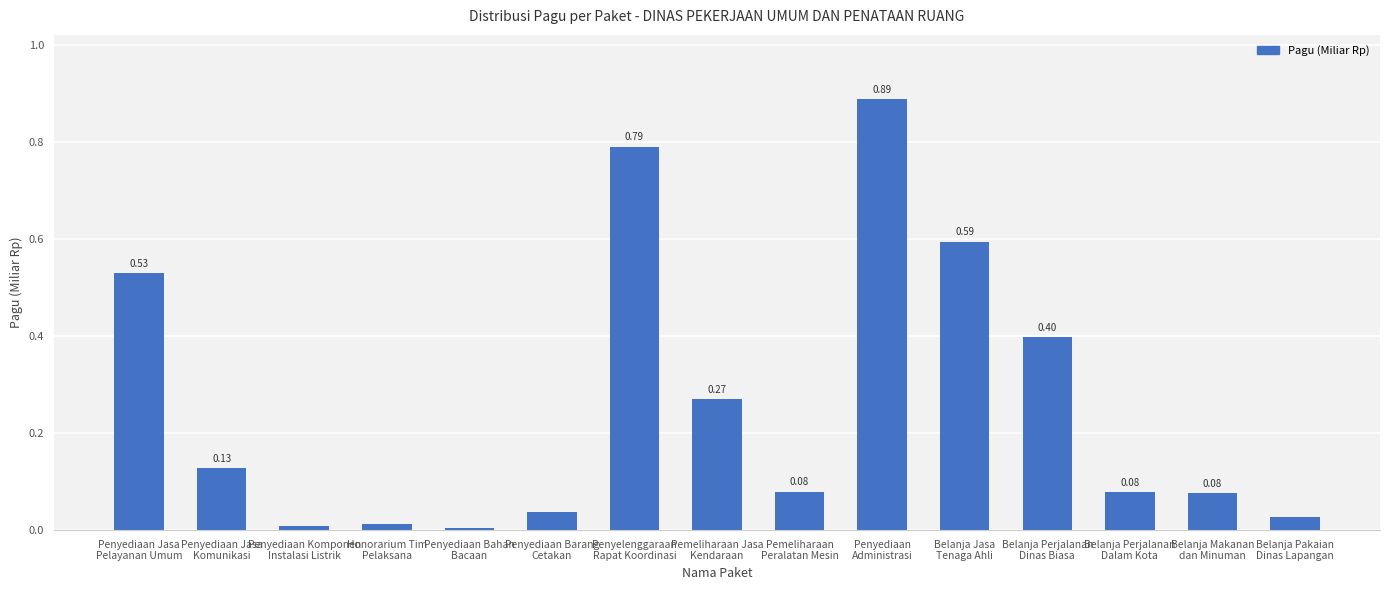

What is the sum of all values?

3.9